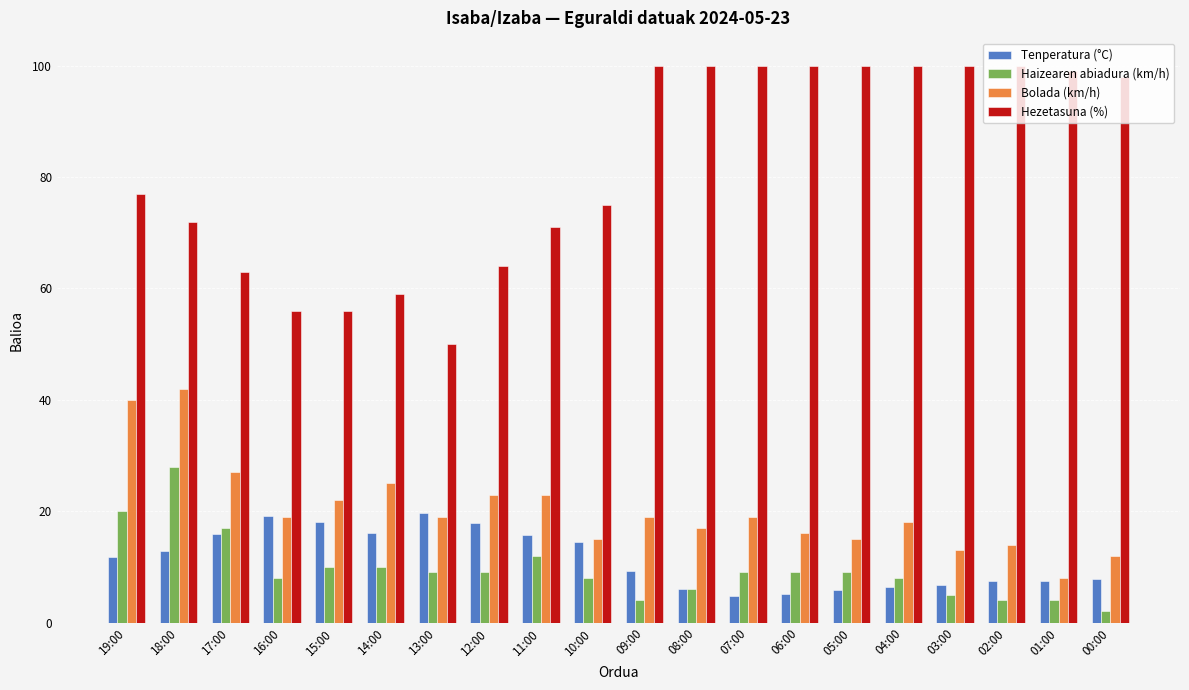

What is the label of the 8th bar from the right?

07:00